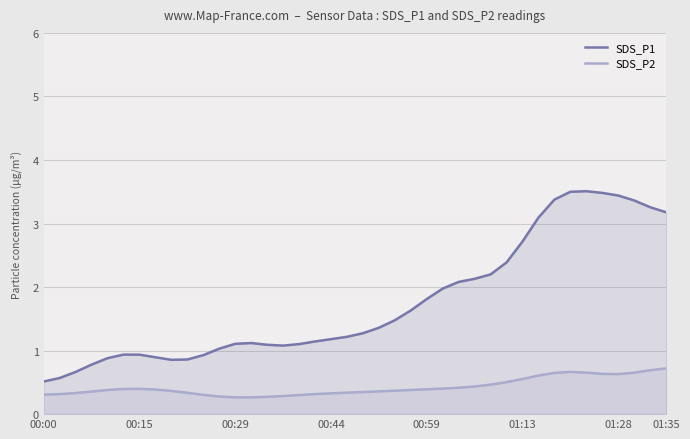

How many data points does each series have?

40